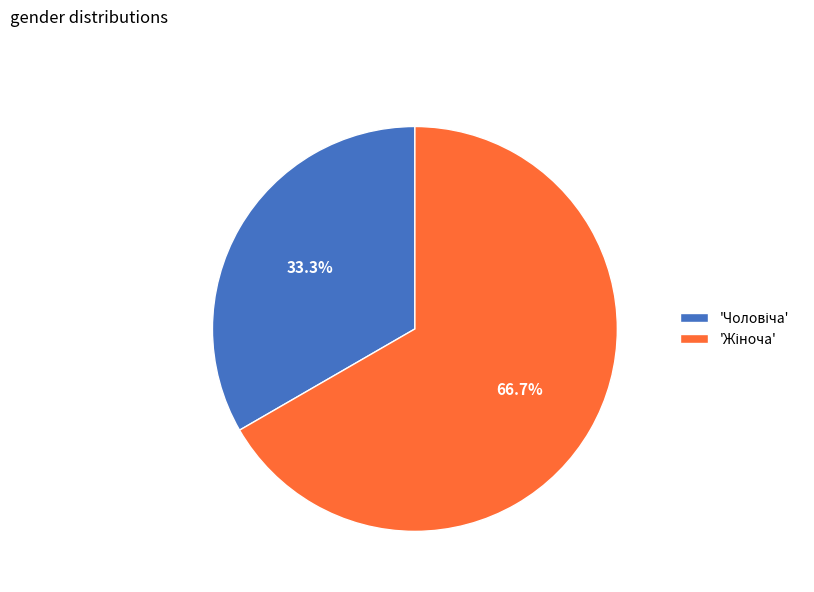

Is there any slice that represents more than half of the pie?

Yes